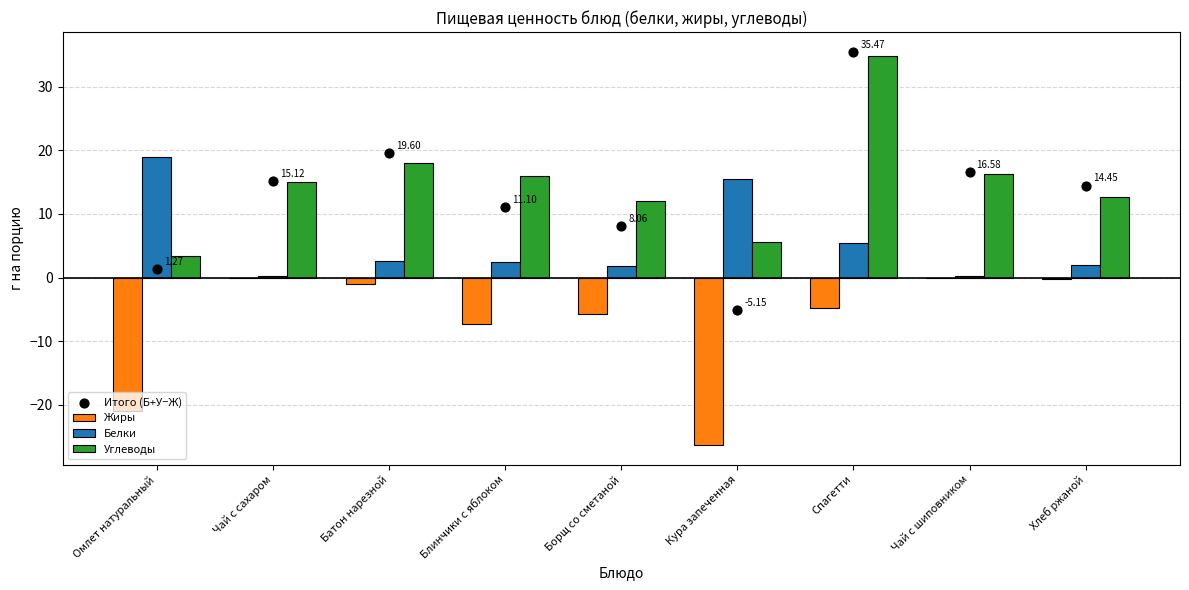

Which series has the widest spread of Y values?

Итого (Б+У−Ж)